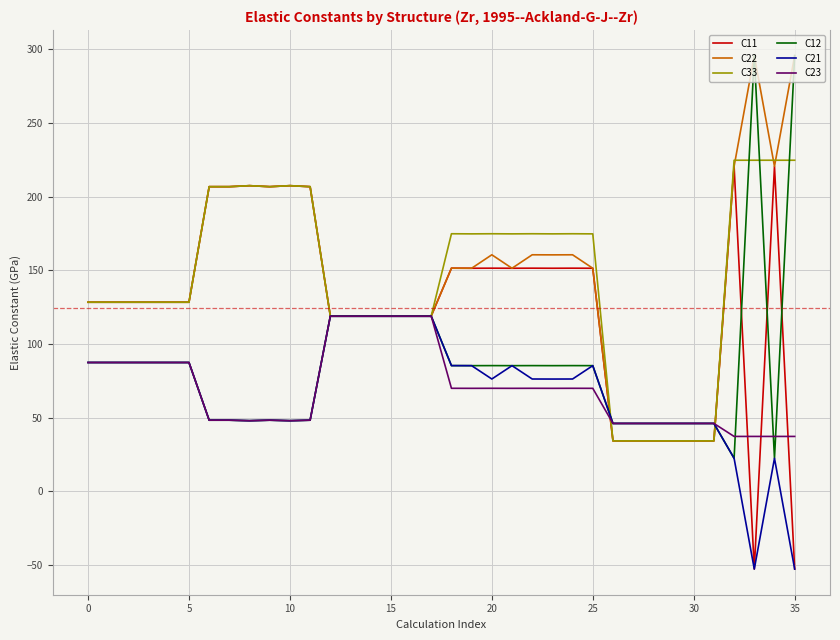

What is the highest value of the C22 series?

295.6